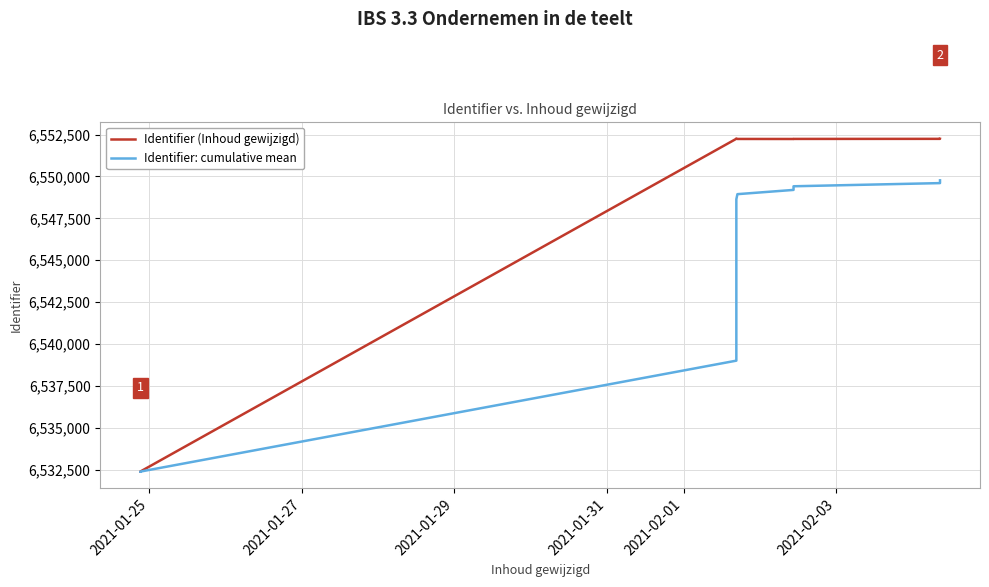

What is the maximum value shown in the chart?

6552266.0